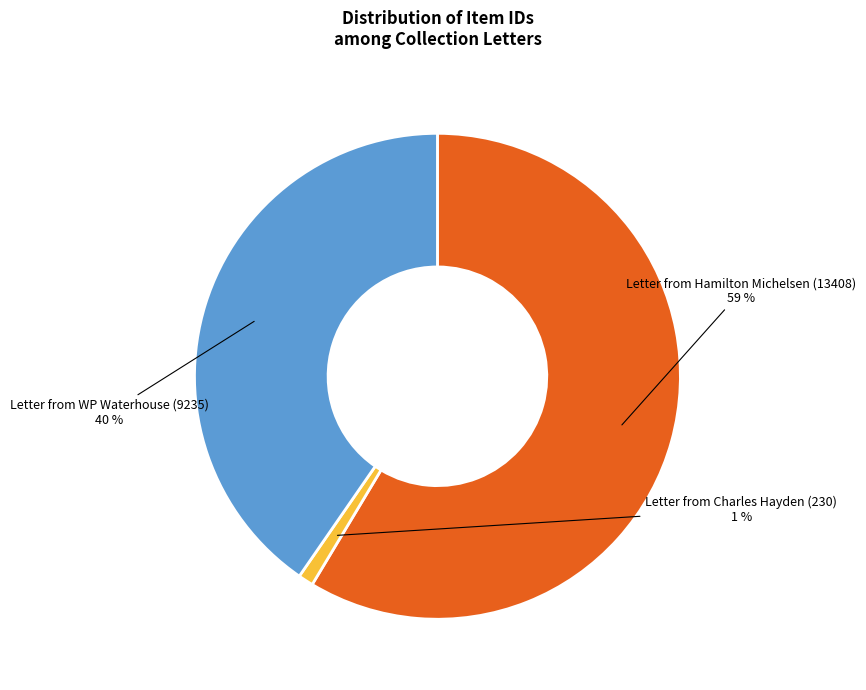

To the nearest percent, what is the average slice percentage?

33%